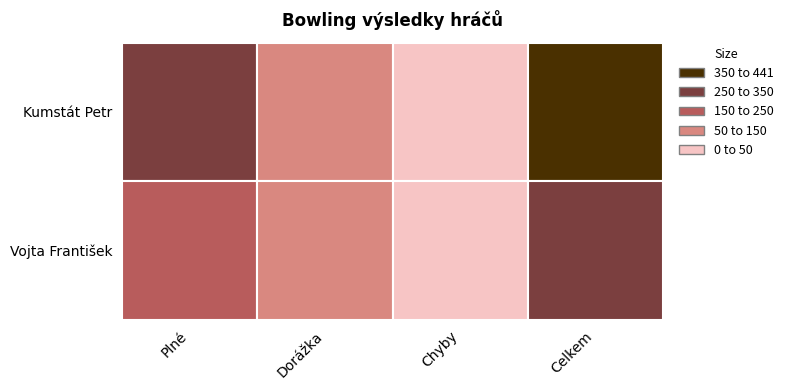

Rank the series by their maximum value, from highest to lowest.

Kumstát Petr, Vojta František